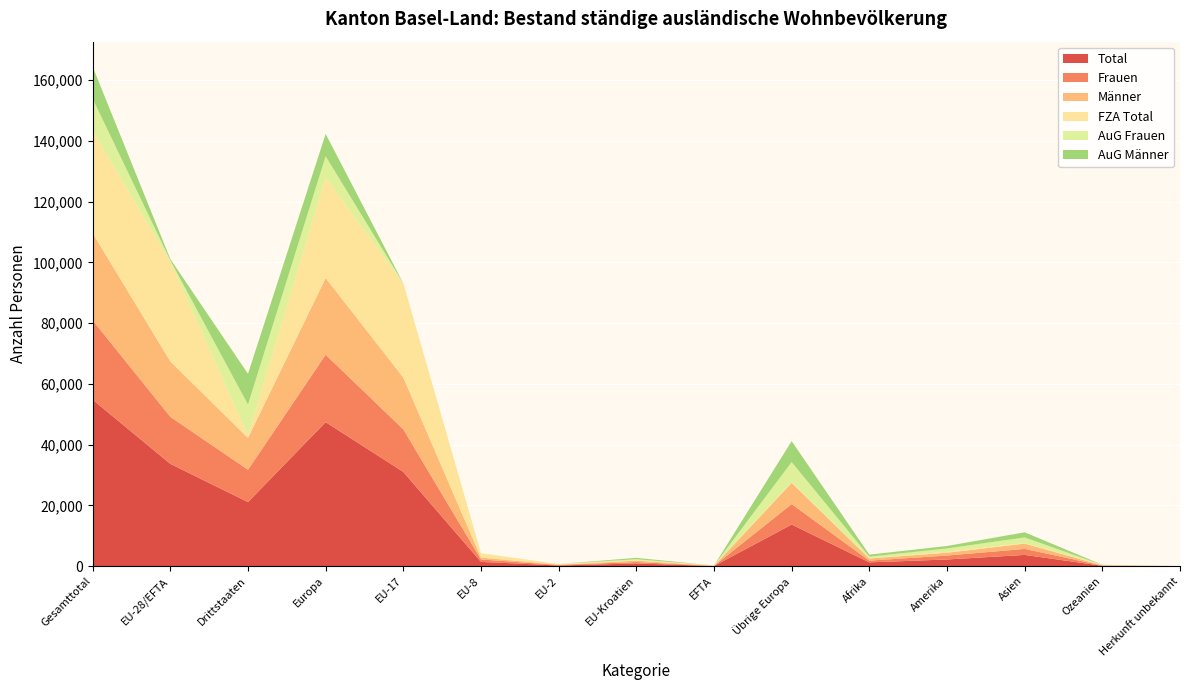

Reading left to right, list all the values displayed in this chart.

Total: 54827	33711	21116	47441	31050	1426	243	919	73	13730	1270	2221	3722	154	19
Frauen: 26121	15478	10643	22197	14002	797	183	458	38	6719	572	1300	1977	70	5
Männer: 28706	18233	10473	25244	17048	629	60	461	35	7011	698	921	1745	84	14
FZA Total: 33724	32818	906	33090	31050	1426	243	26	73	272	85	361	158	29	1
AuG Frauen: 10539	444	10095	7009	0	0	0	444	0	6565	528	1053	1886	59	4
AuG Männer: 10564	449	10115	7342	0	0	0	449	0	6893	657	807	1678	66	14